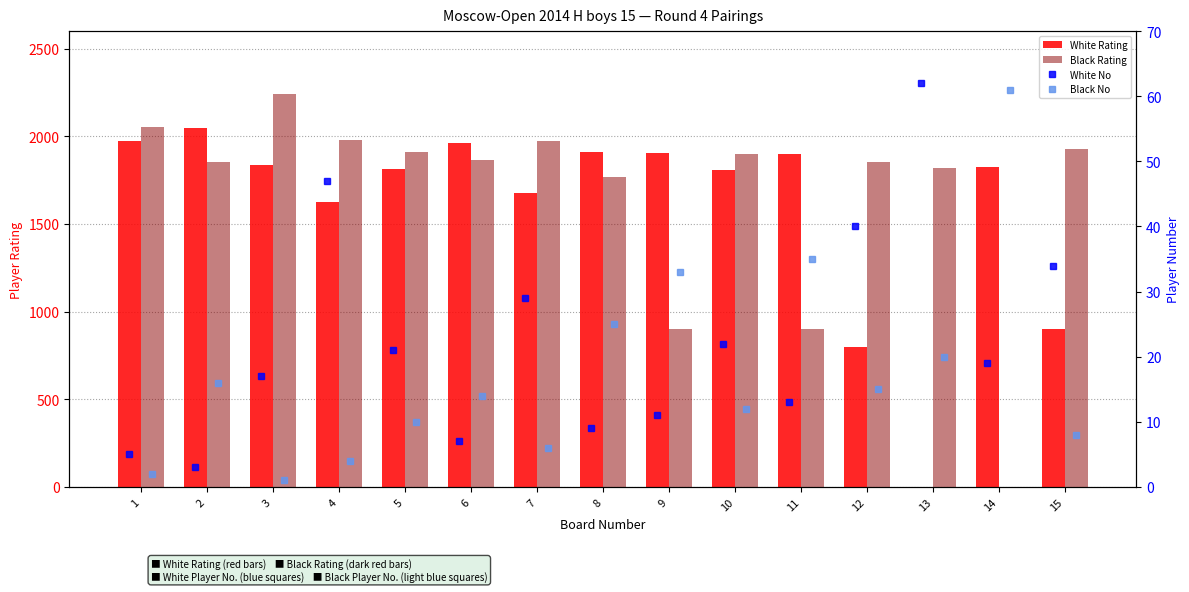

Which series changed the most between 7 and 14?

Black Rating